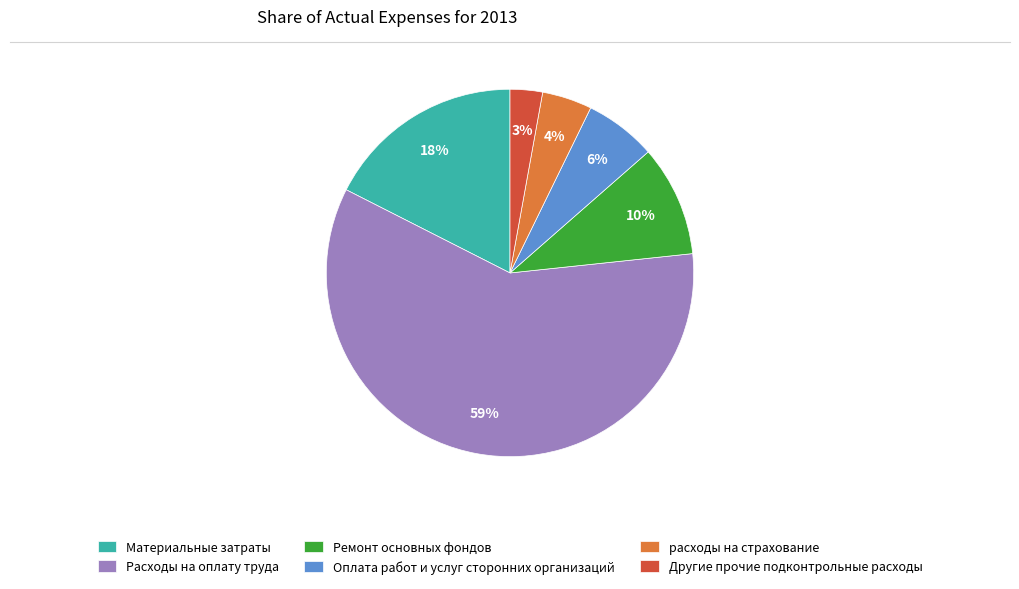

How many segments does this pie chart have?

6